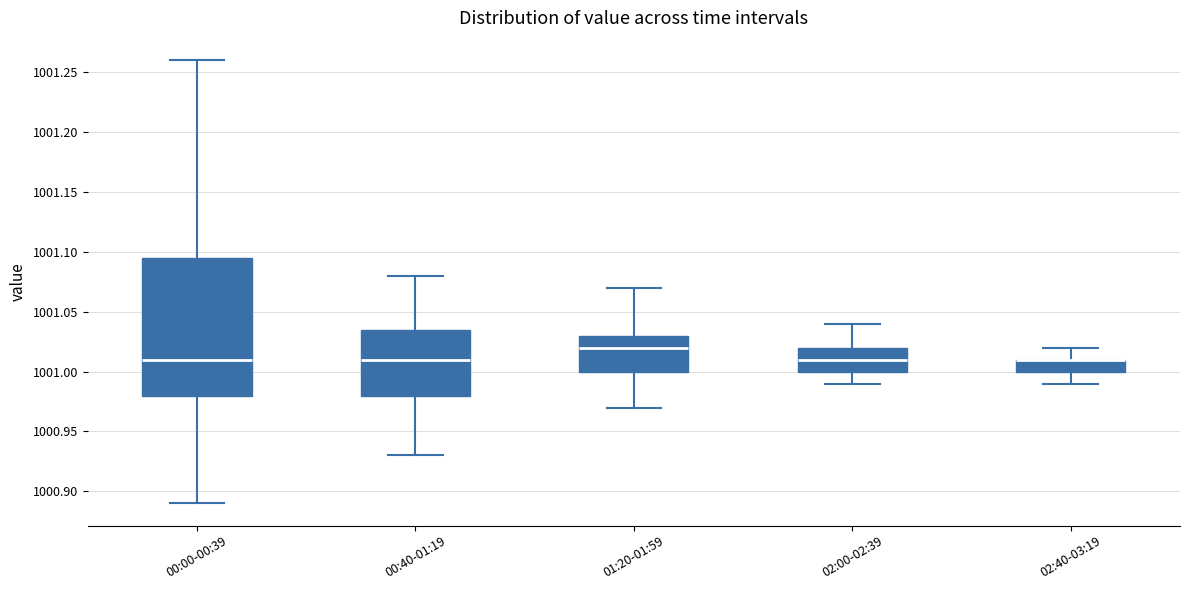

Where does the lower whisker of the box for 02:40-03:19 end on the y-axis? The values are not printed on the chart, so give them approximately, as read against the axis.

1000.990